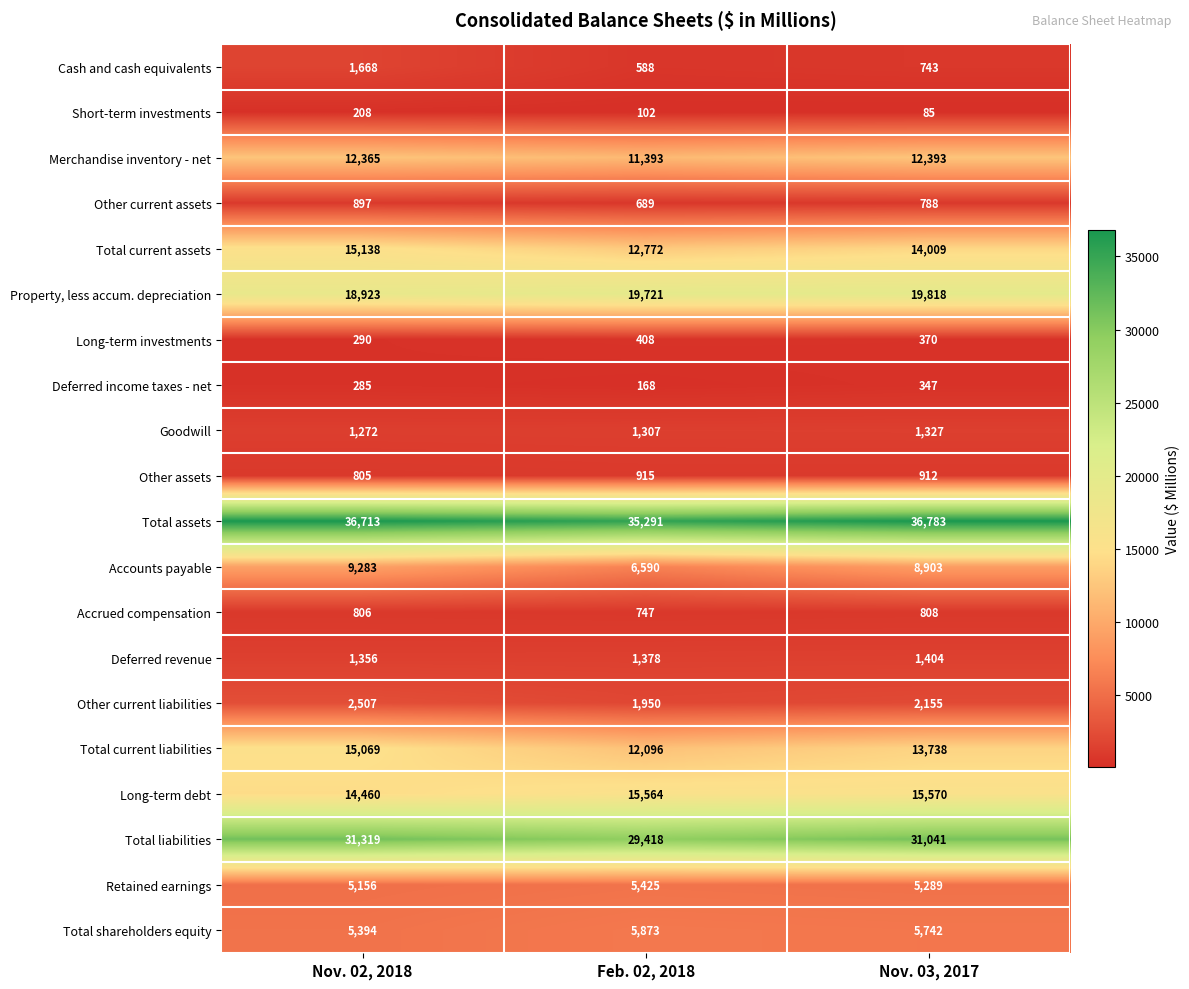

Which series has the largest total across all categories?

Total assets